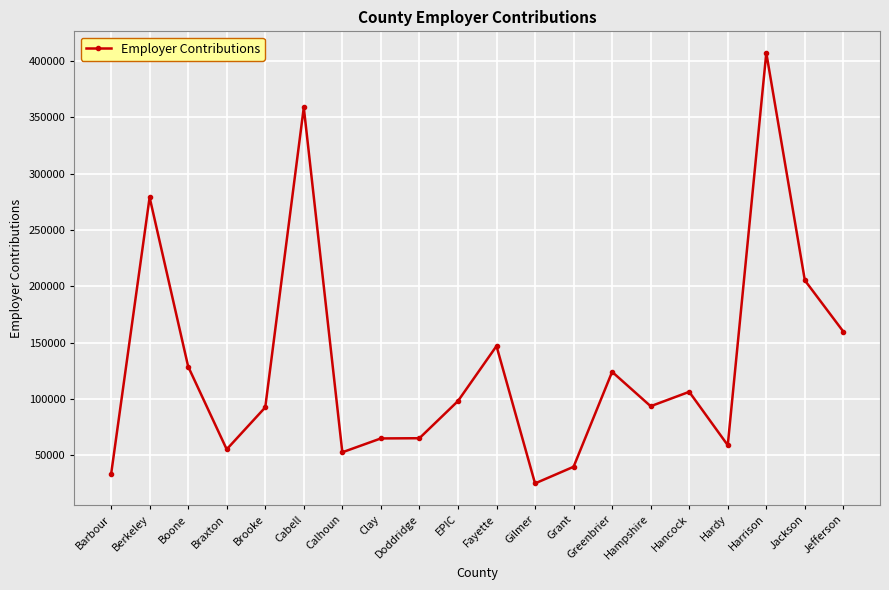

Read the value at EPIC, to the nearest 50.

98050